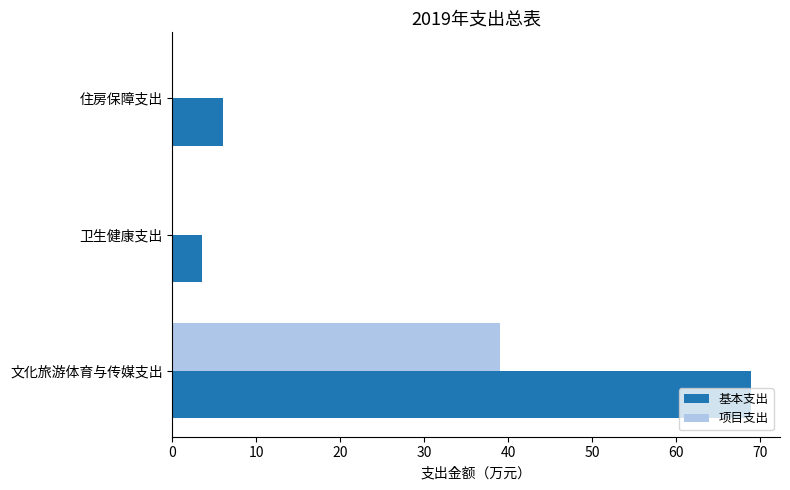

Count the 项目支出 values in the range 0 to 39.

3